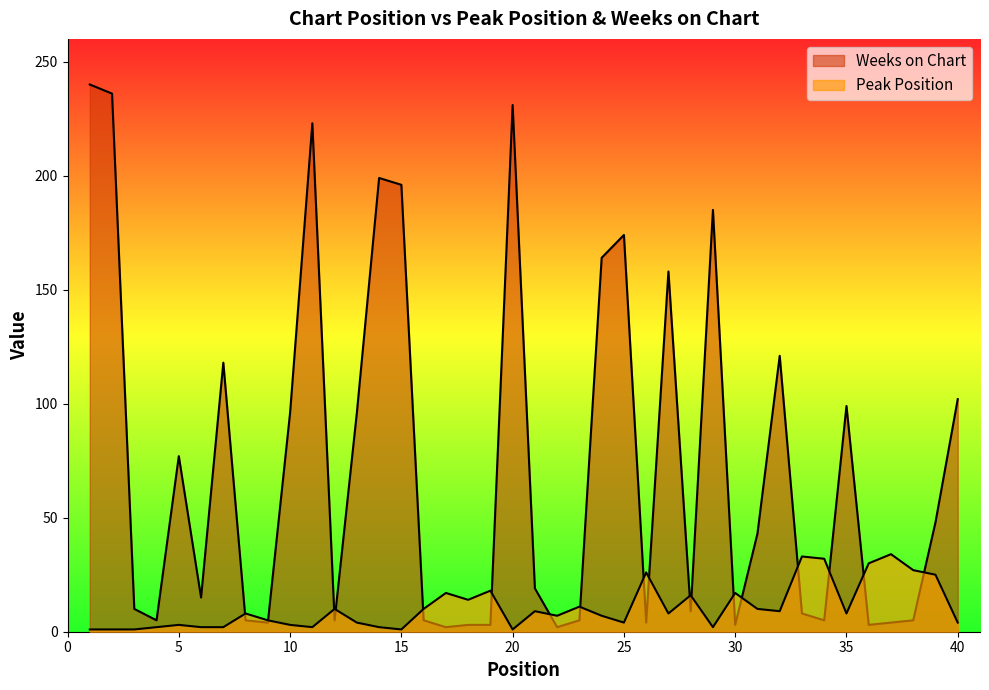

Where does the Weeks on Chart series first go above 19?

1